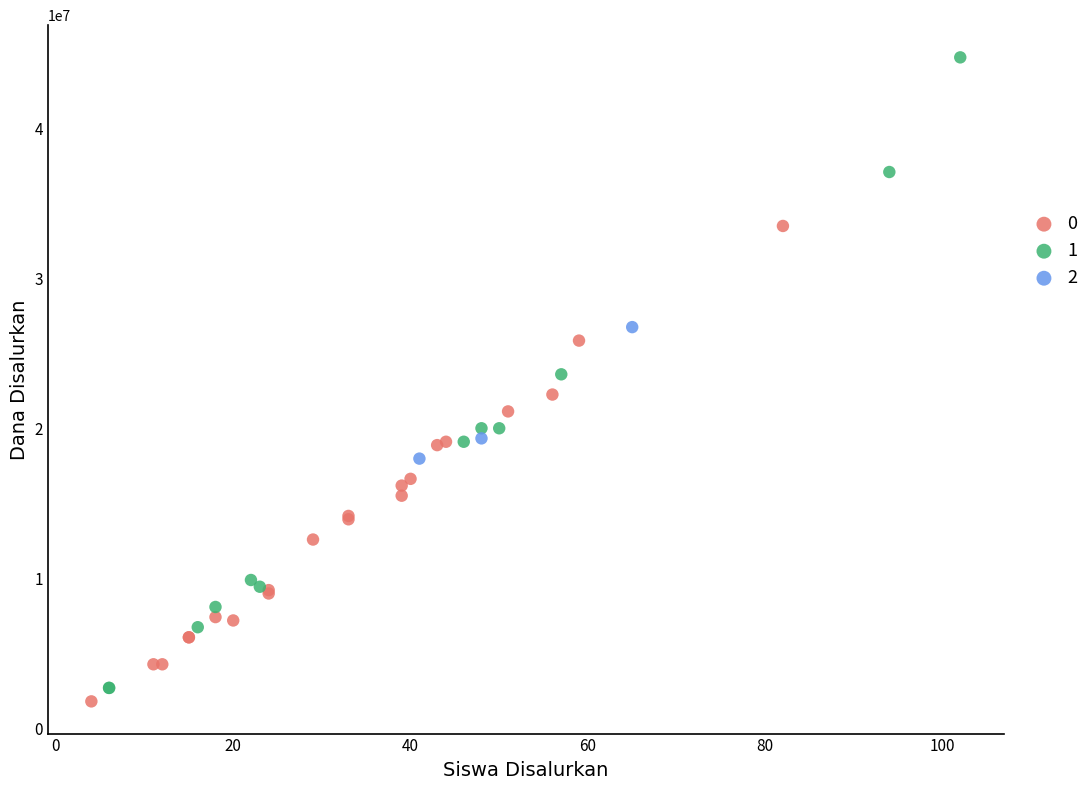

What are all the series names shown in the legend?

0, 1, 2